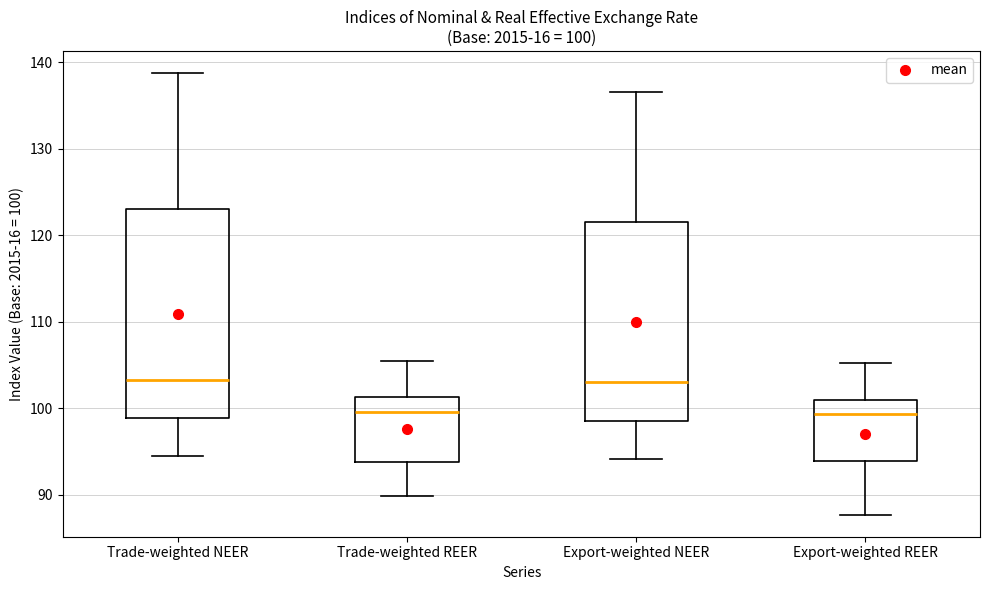

Comparing the boxes themselves (not the whiskers), which one is the tallest?

Trade-weighted NEER